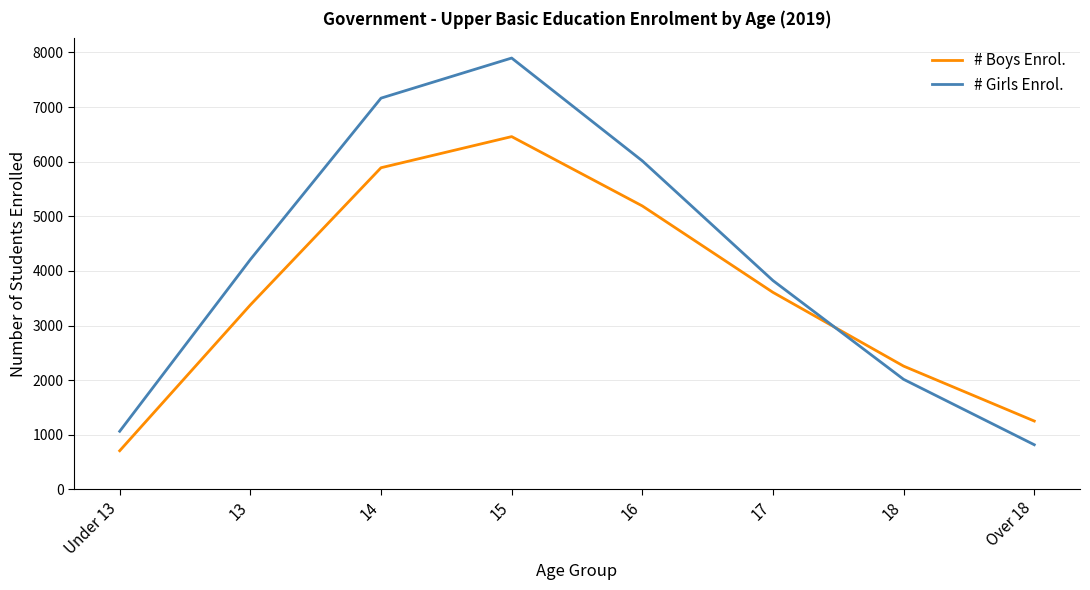

Which series has the largest total across all categories?

# Girls Enrol.